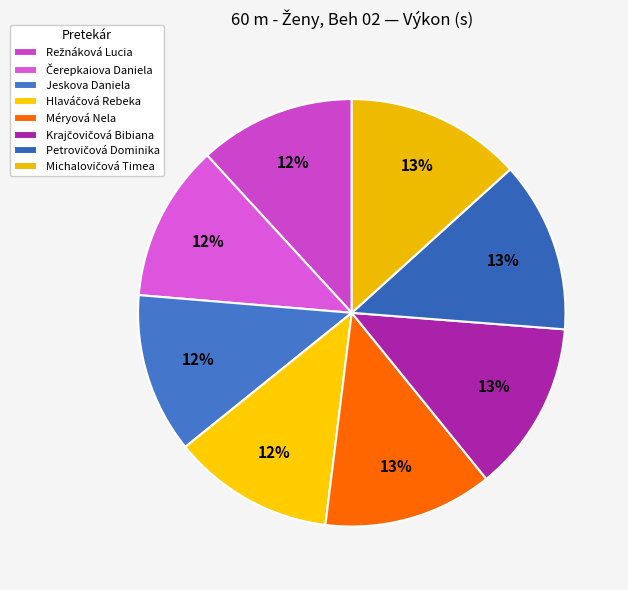

Is Hlaváčová Rebeka the majority of the pie?

No